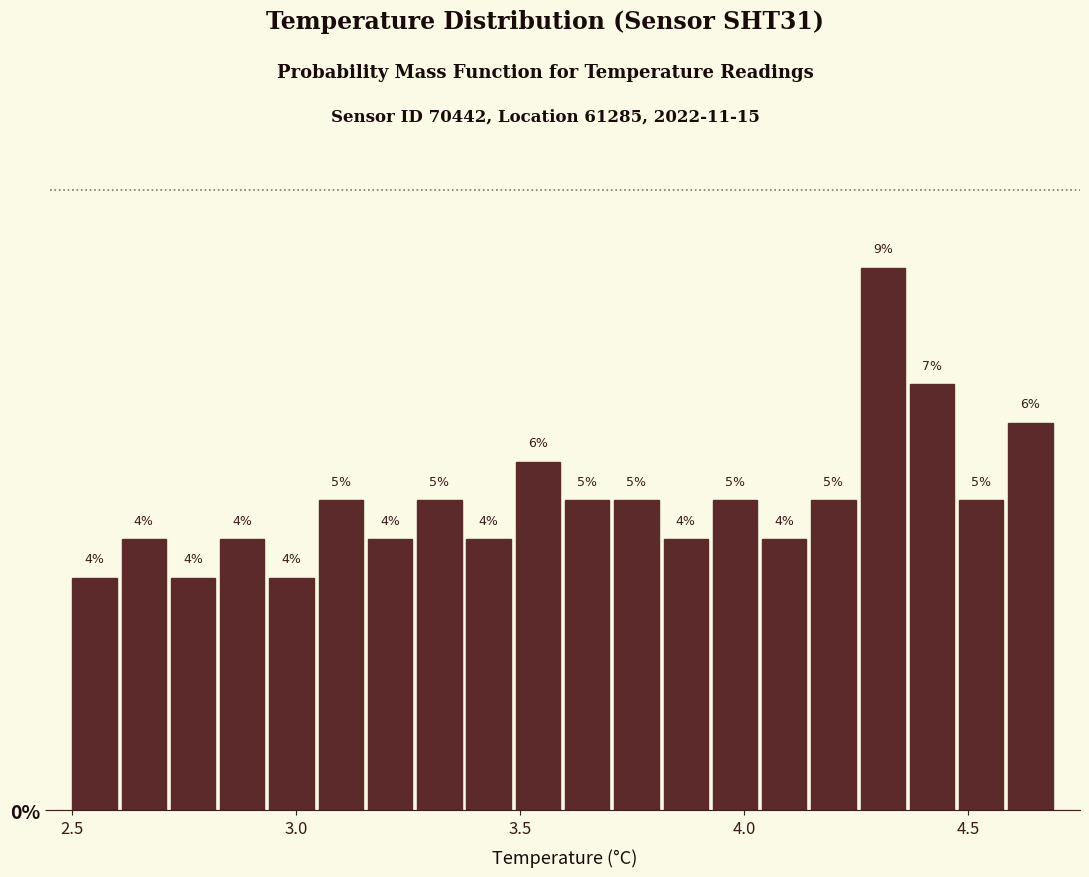

Around what value on the x-axis is the tallest bar? Give the approximate position of its centre, as read against the axis.

4.30